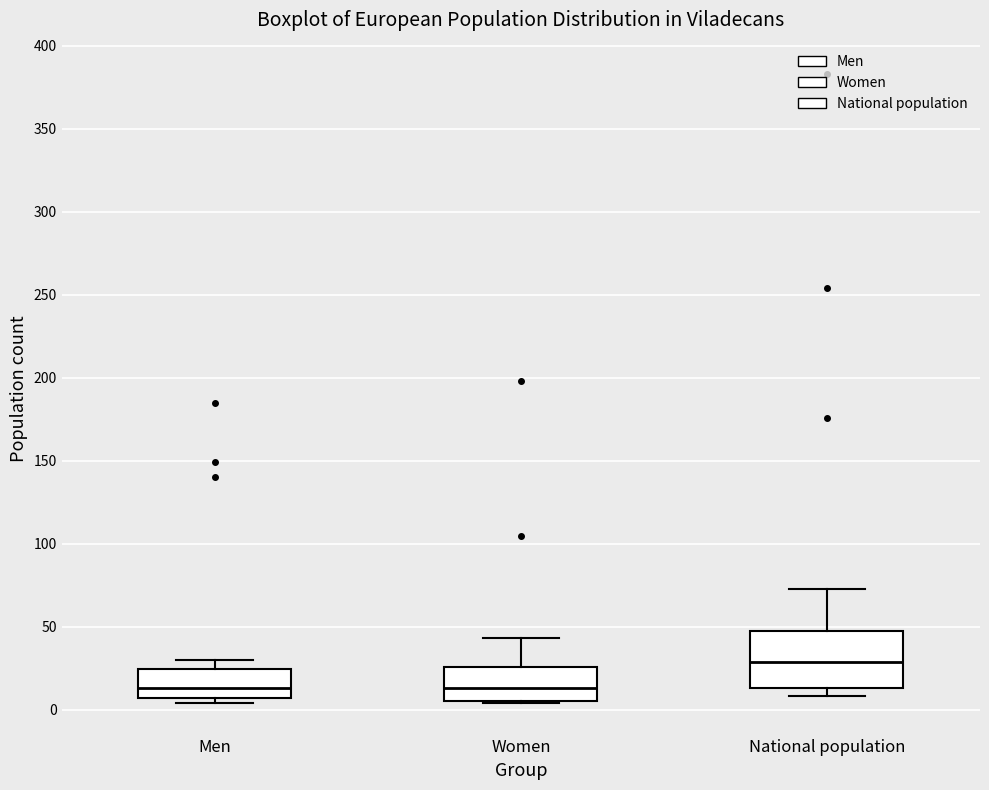

Where does the median line of the box for Men sit on the y-axis? The values are not printed on the chart, so give them approximately, as read against the axis.

15